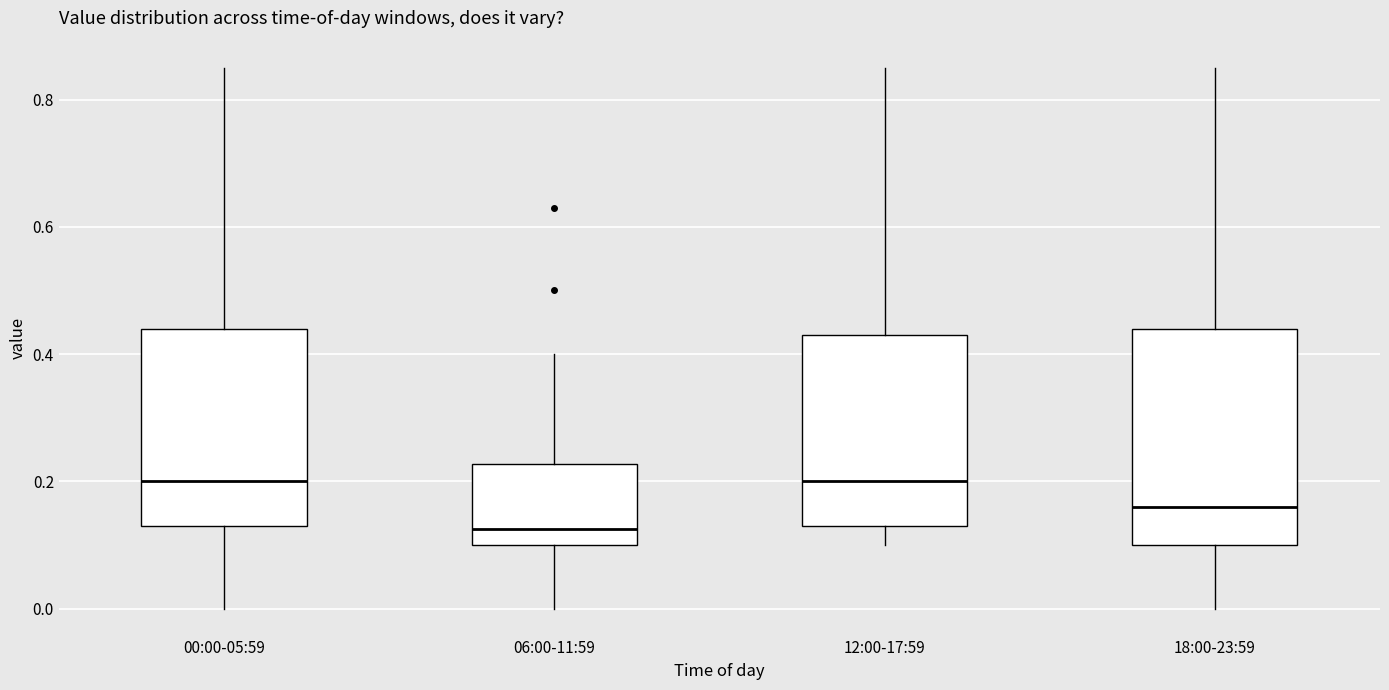

Comparing the boxes themselves (not the whiskers), which one is the tallest?

18:00-23:59